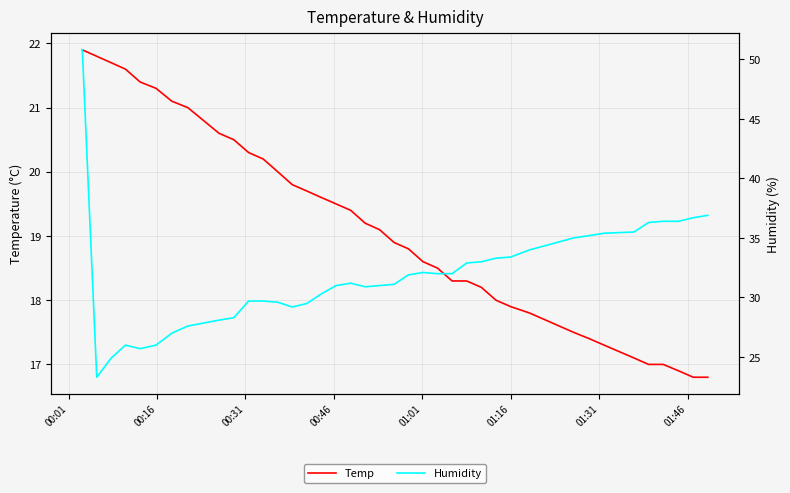

What is the maximum value for Temp?

21.9